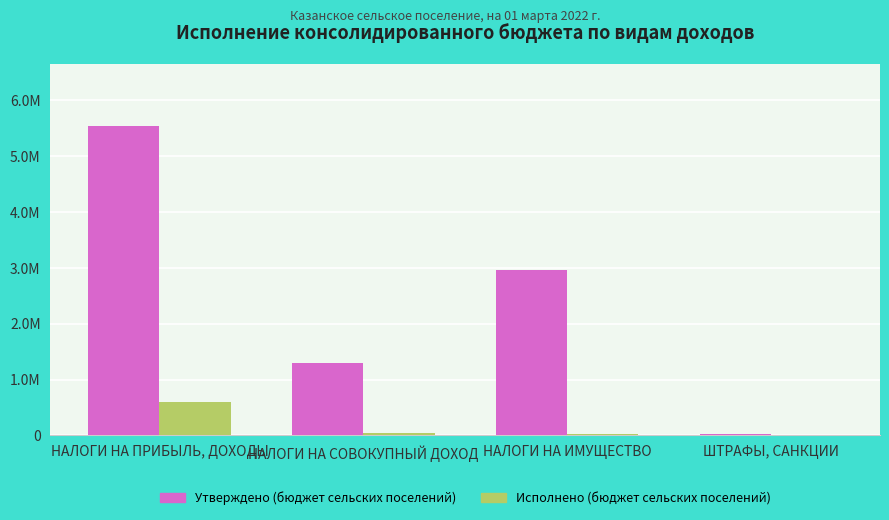

The Исполнено (бюджет сельских поселений) series shows 361086.7 at НАЛОГИ НА ПРИБЫЛЬ, ДОХОДЫ. True or false?

False